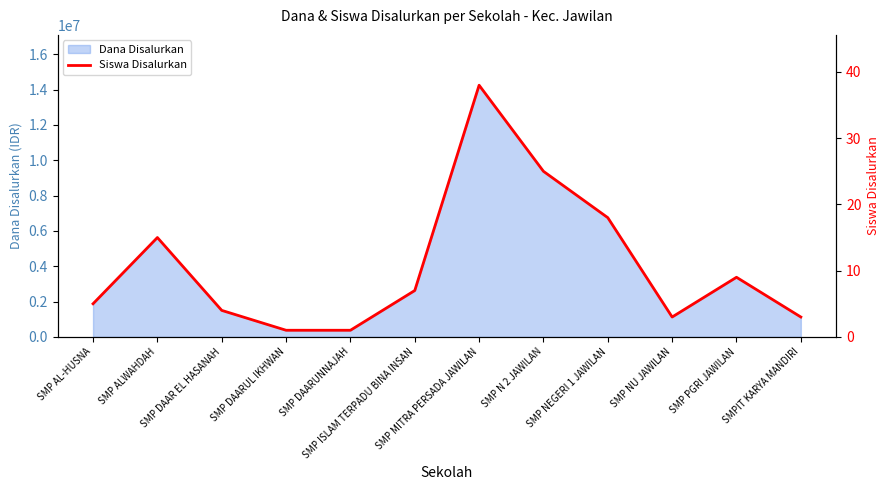

Reading left to right, what are all the values shown in this chart?

5	15	4	1	1	7	38	25	18	3	9	3